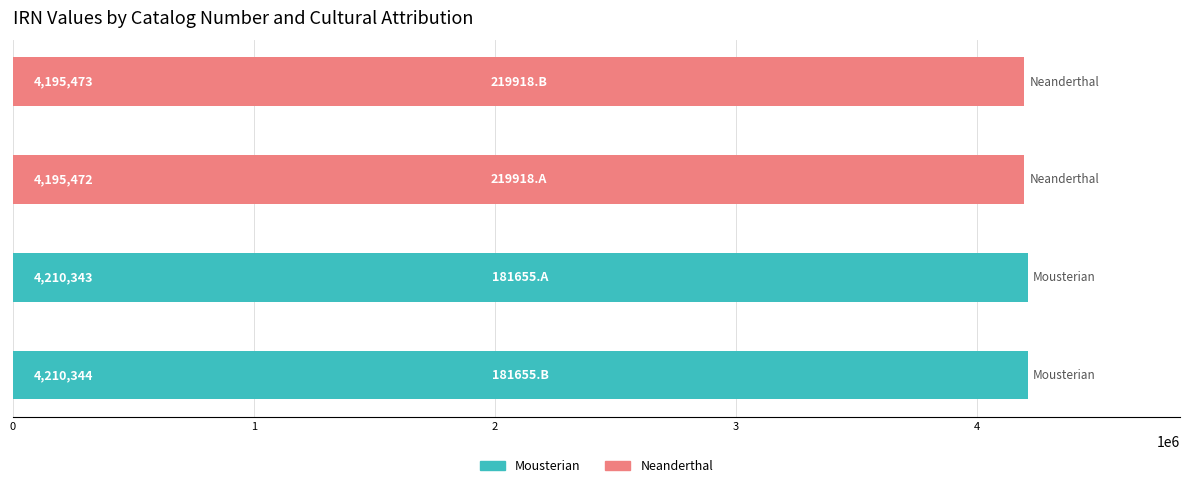

Reading bottom to top, what are all the values shown in this chart?

4210344	4210343	4195472	4195473